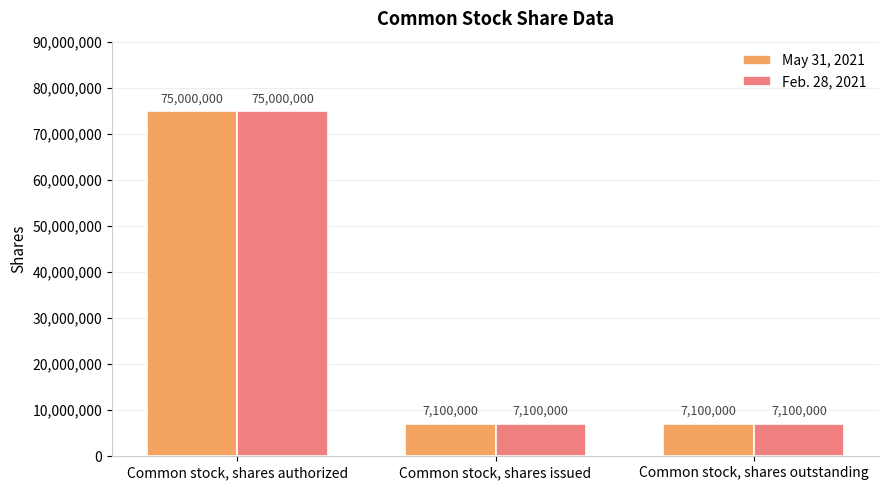

Reading right to left, list all the values displayed in this chart.

May 31, 2021: 7100000	7100000	75000000
Feb. 28, 2021: 7100000	7100000	75000000